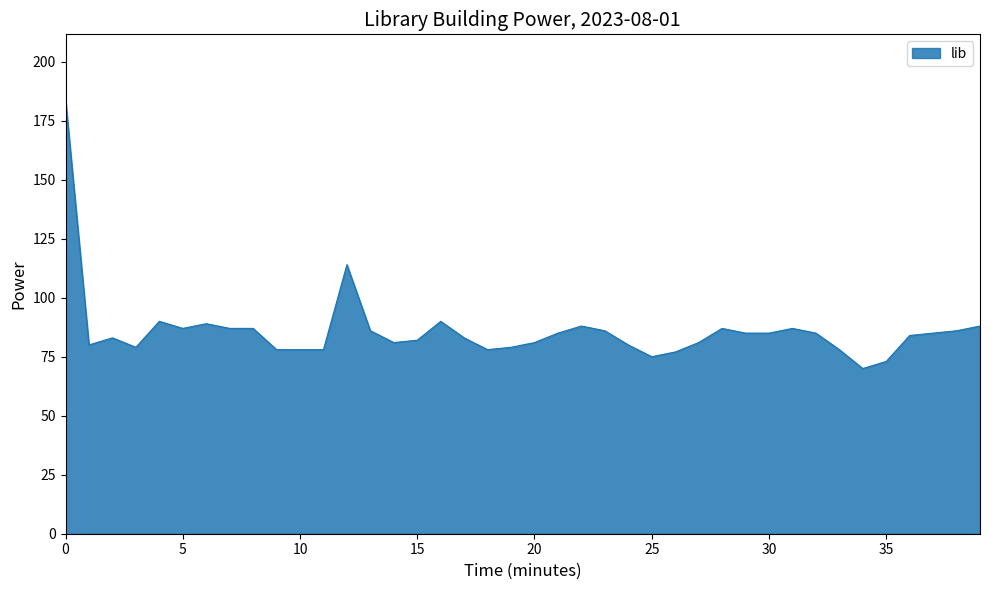

What is the minimum value shown in the chart?

70